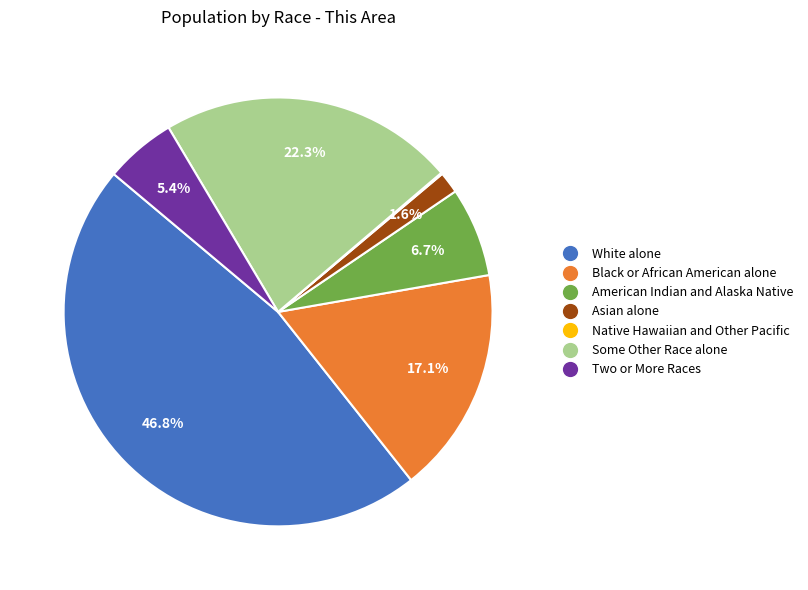

To the nearest percent, what is the average slice percentage?

14%